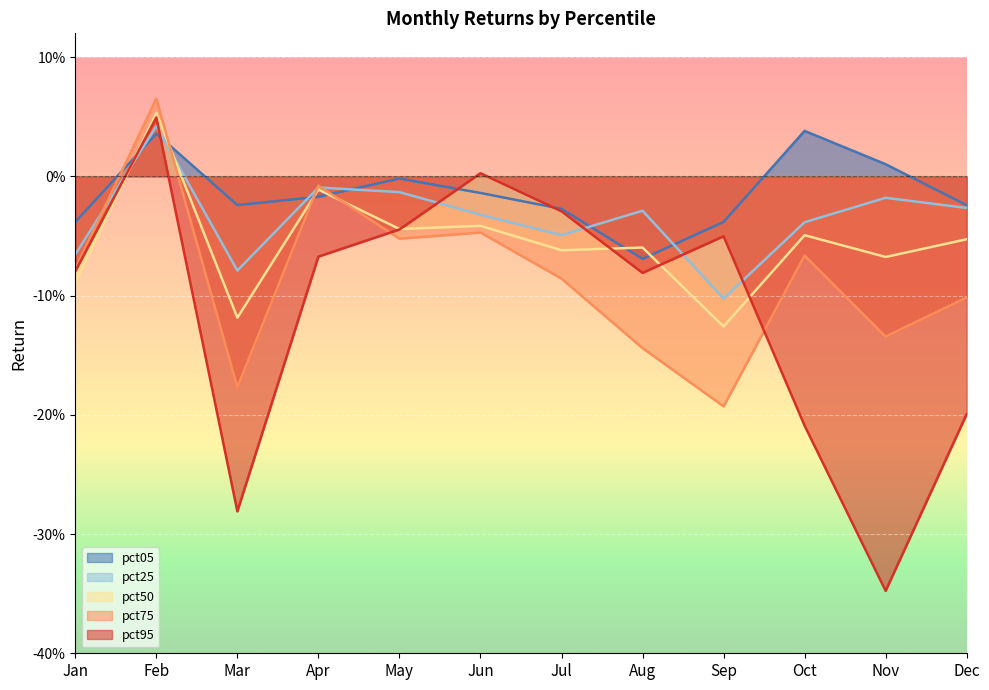

How many values in pct75 are below zero?

11